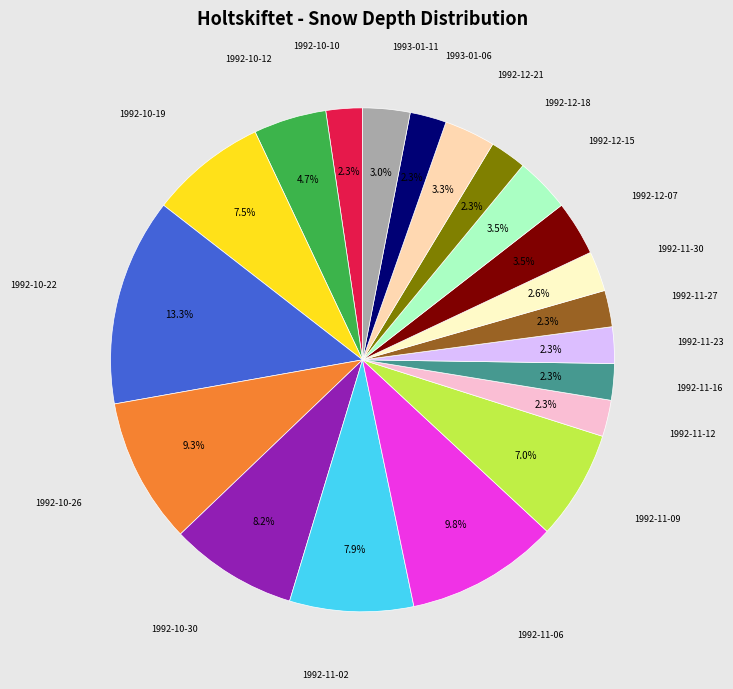

Is there a majority slice in this chart?

No